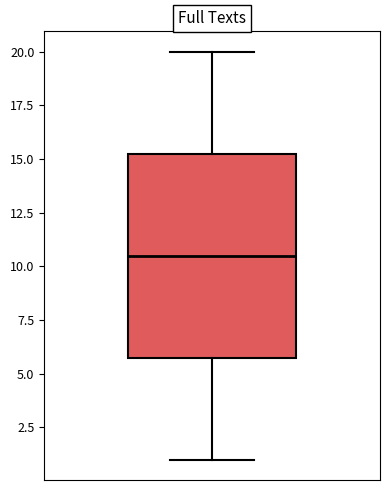

Transcribe this box plot: give where the median line is, the range the box spans, and where the two whiskers end, as read against the y-axis. The values are not printed on the chart, so give them approximately, as read against the axis.

median 10.5, box 6.0 to 15.5, whiskers 1.0 to 20.0